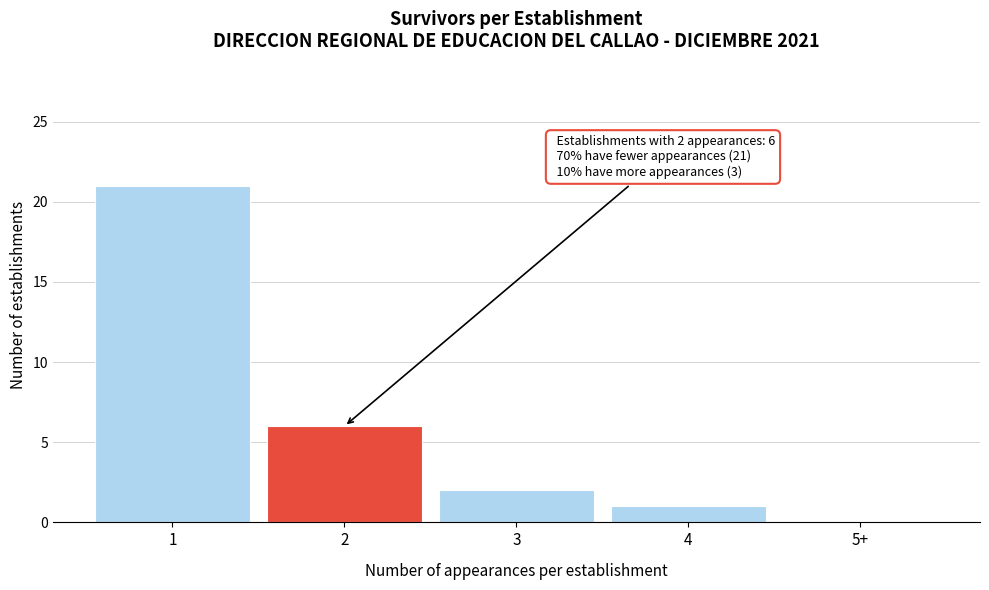

Reading right to left, list all the values displayed in this chart.

5+=0	4=1	3=2	2=6	1=21